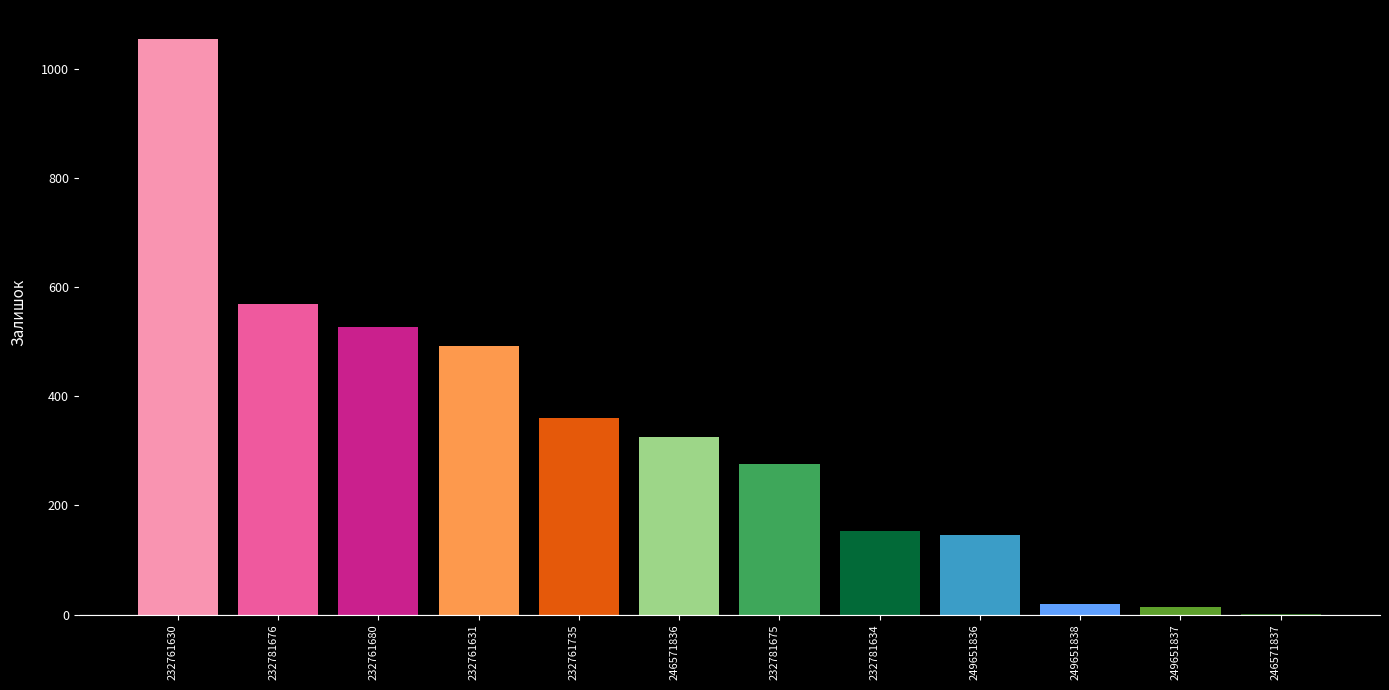

Between 249651837 and 246571837, which is larger?

249651837